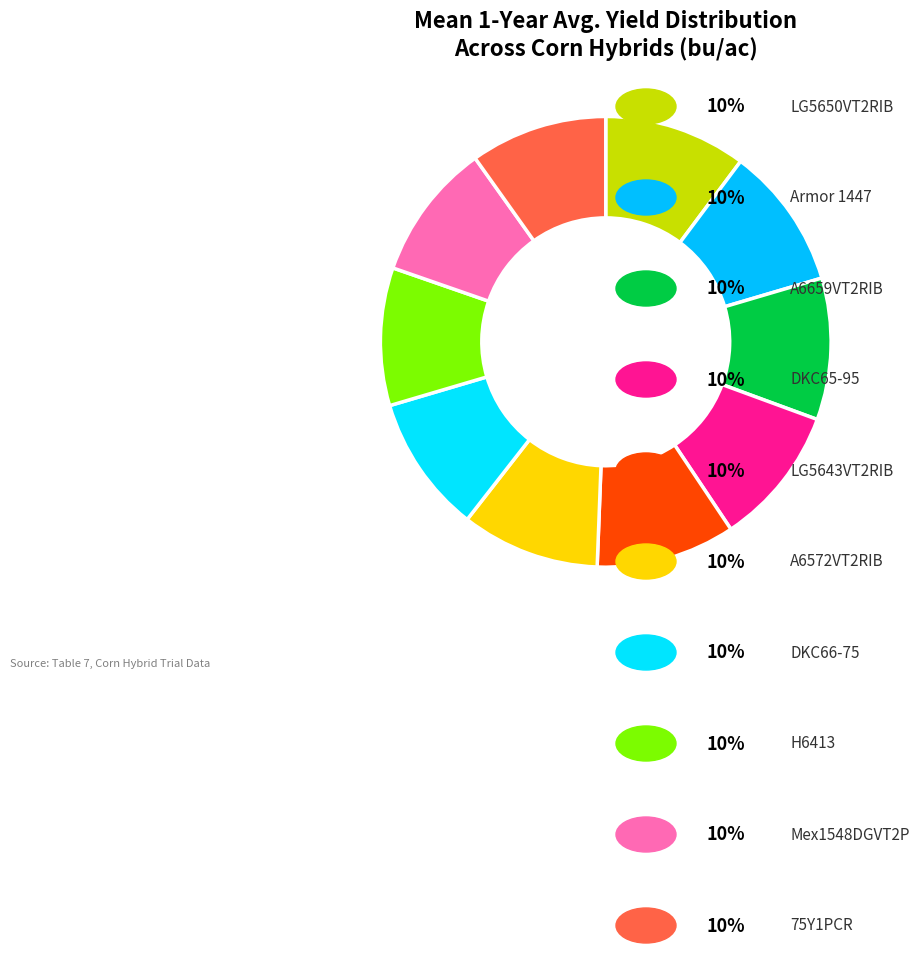

How many segments does this pie chart have?

10